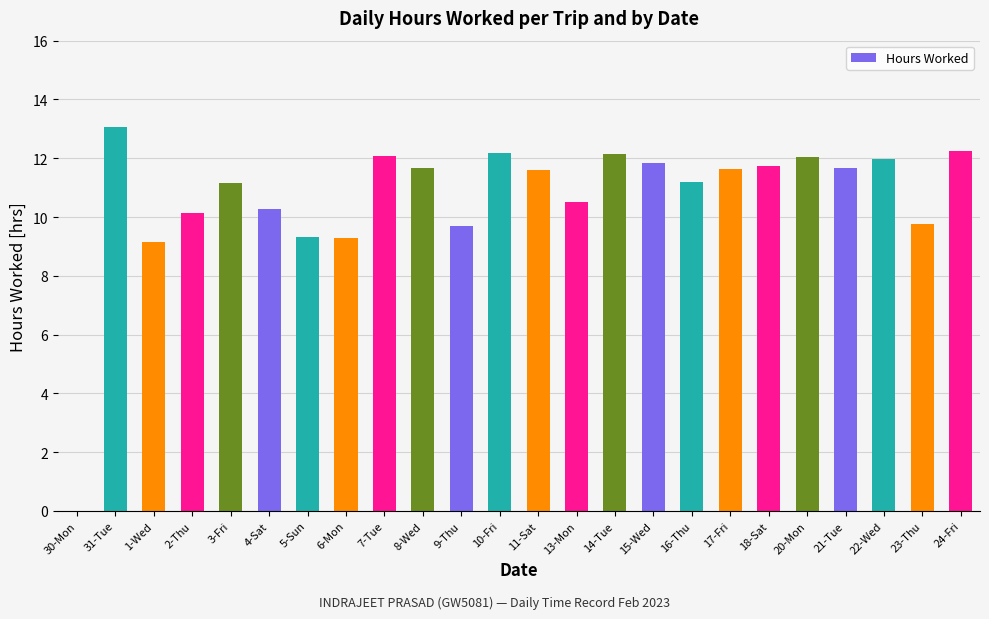

Approximately how many times larger is the value at 15-Wed compared to 23-Thu?

1.2